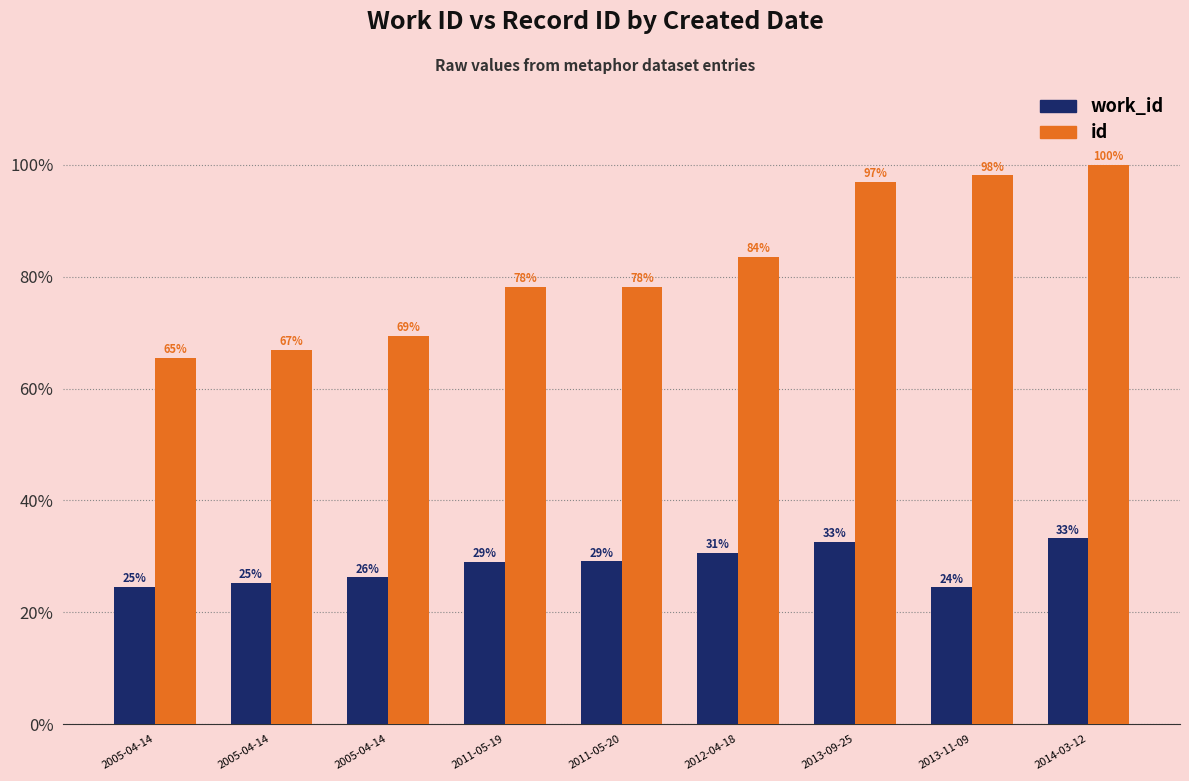

Reading left to right, what are all the values shown in this chart?

work_id: 2005-04-14=24.5	2005-04-14=25.2	2005-04-14=26.2	2011-05-19=29.0	2011-05-20=29.1	2012-04-18=30.6	2013-09-25=32.6	2013-11-09=24.5	2014-03-12=33.2
id: 2005-04-14=65.5	2005-04-14=66.9	2005-04-14=69.4	2011-05-19=78.2	2011-05-20=78.2	2012-04-18=83.5	2013-09-25=97.0	2013-11-09=98.1	2014-03-12=100.0